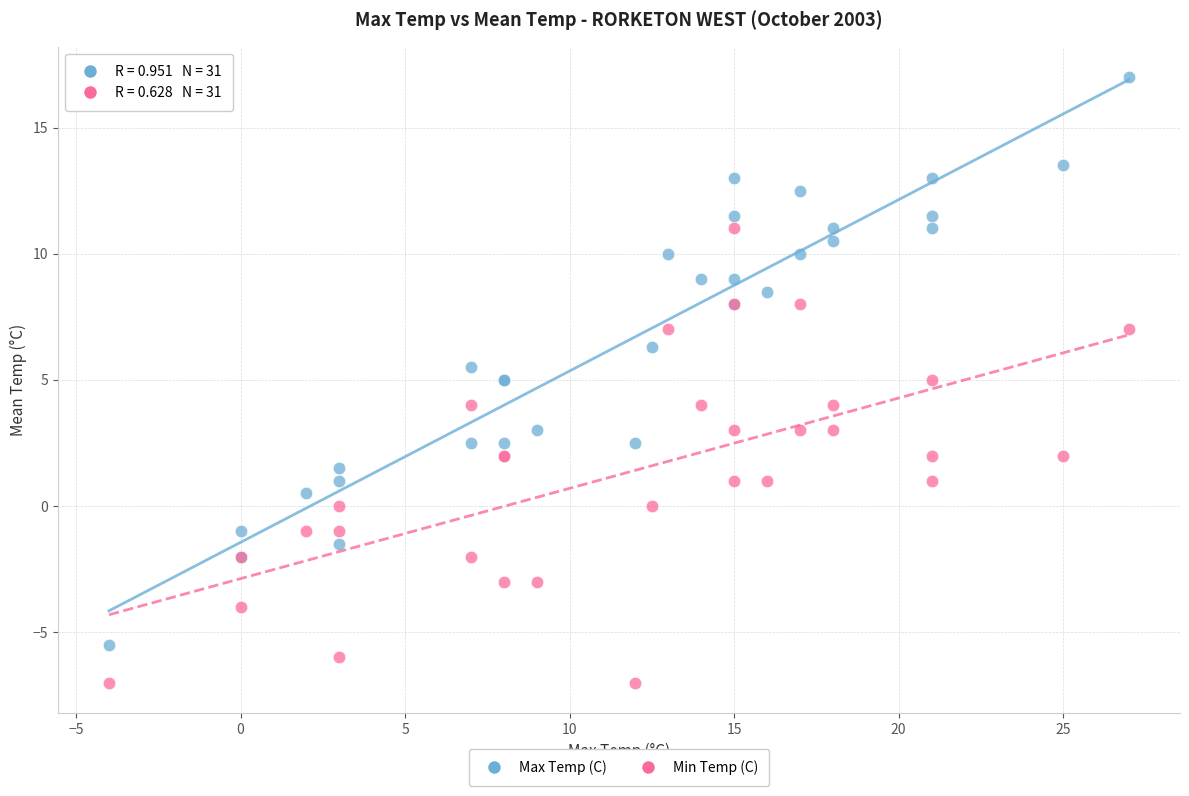

Which series has the widest spread of Y values?

Max Temp (C)